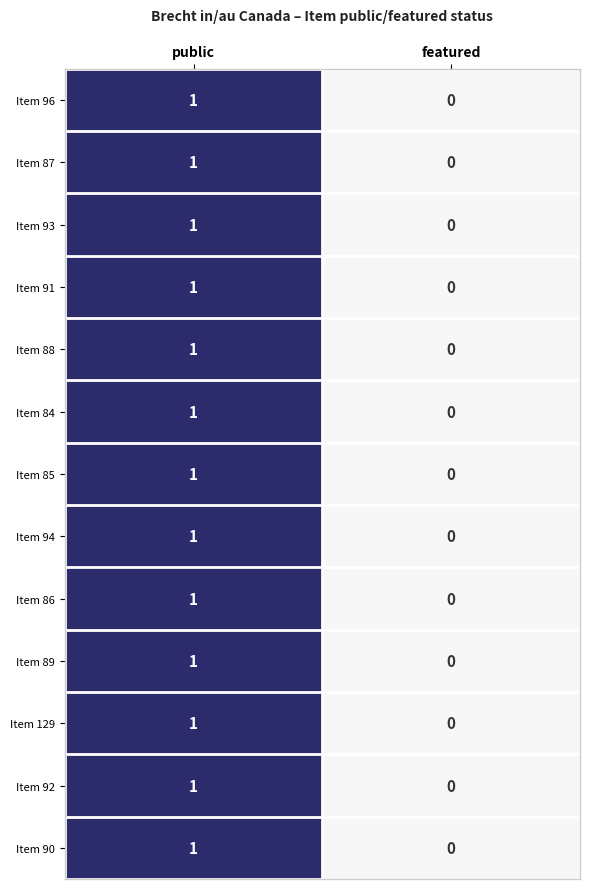

Where is Item 86 nearest to the value 0?

featured